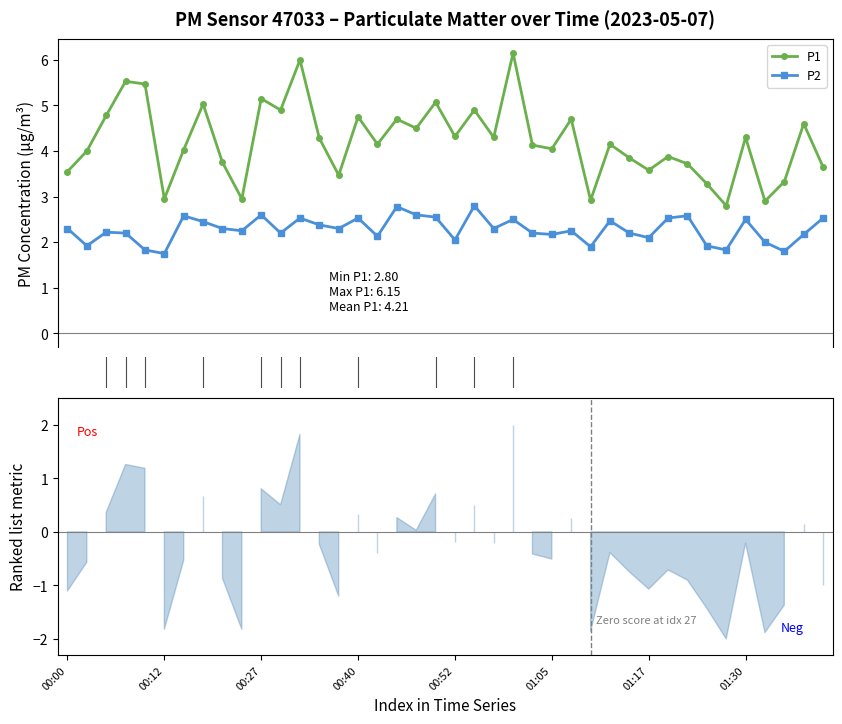

What is the highest value of the P2 series?

2.8